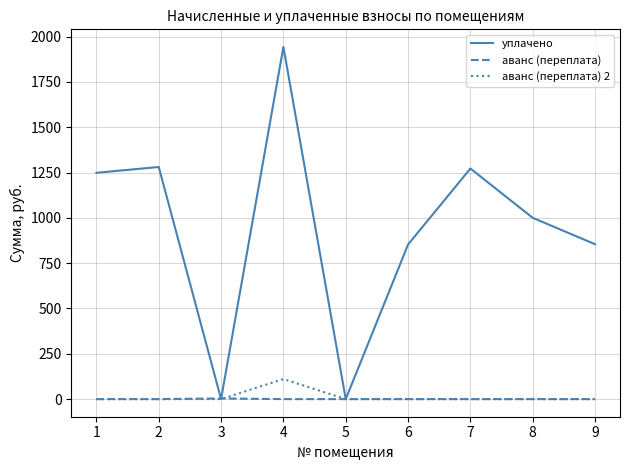

Which series has the largest range (max minus min)?

уплачено